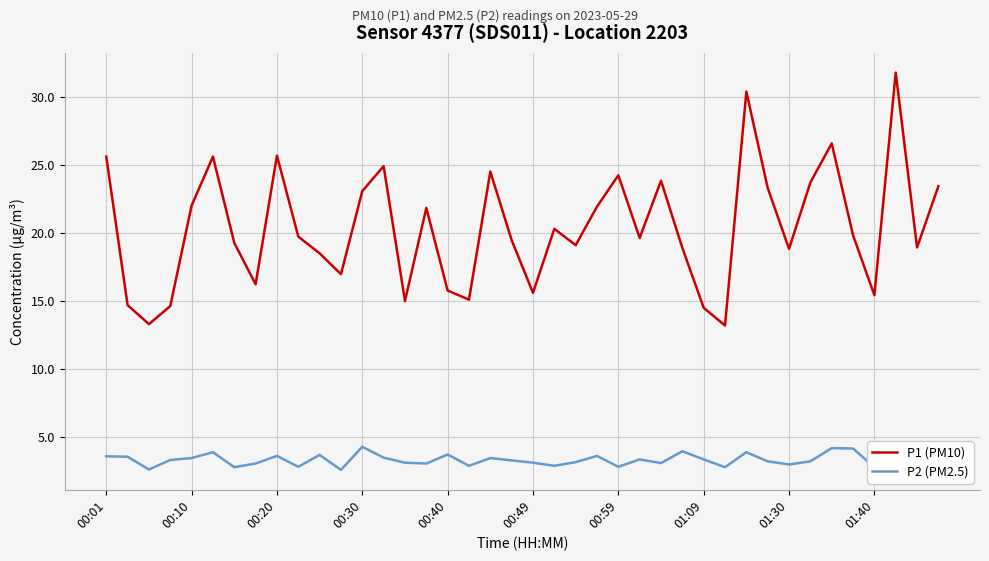

What is the minimum value for P2 (PM2.5)?

2.6